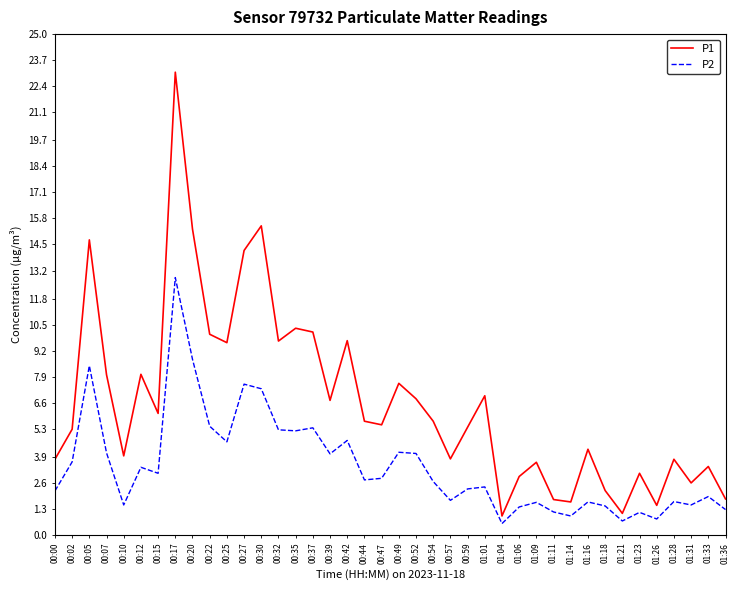

Which category has the highest value in the P1 series?

00:17